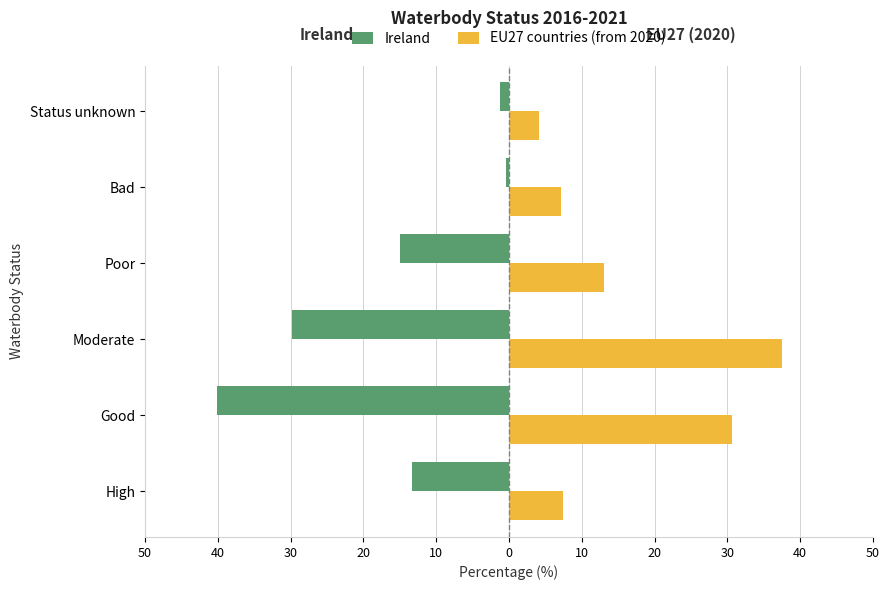

Reading left to right, transcribe all the data shown in this chart.

Ireland: -13.3	-40.1	-29.8	-15.0	-0.4	-1.3
EU27 countries (from 2020): 7.4	30.6	37.5	13.1	7.2	4.1